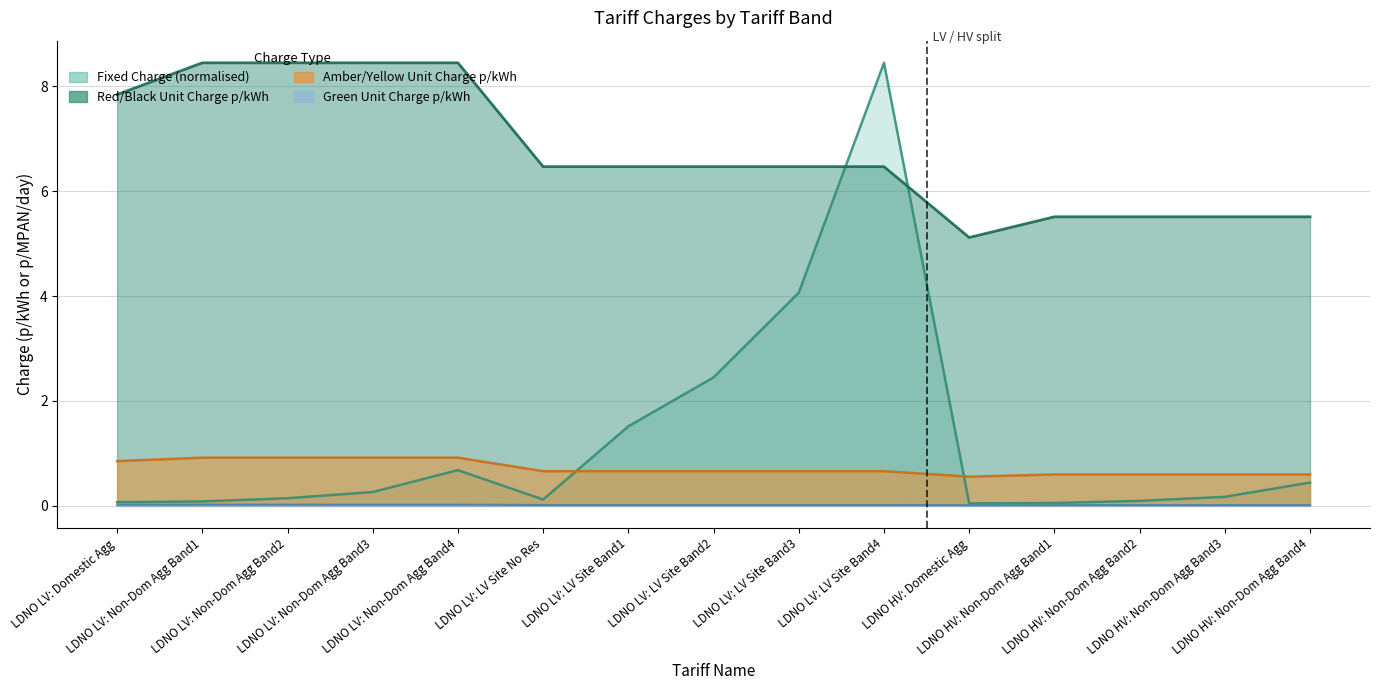

How many lines are shown in the chart?

4